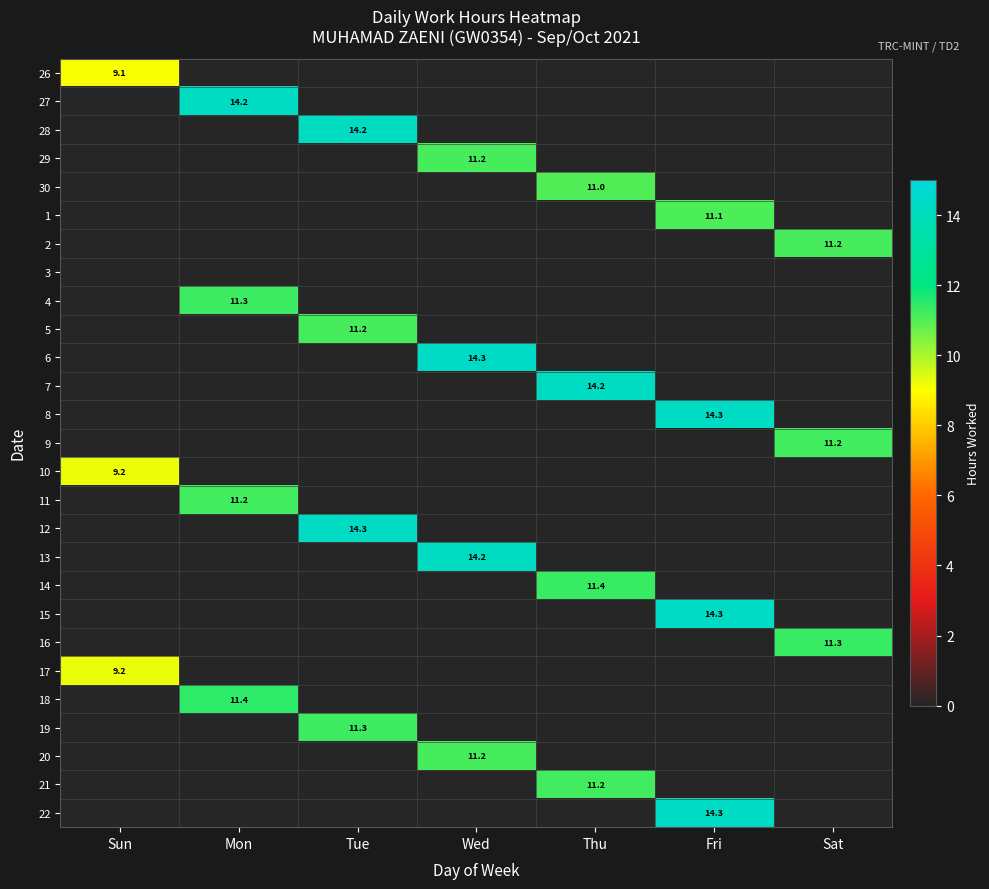

The value of 5 at Wed is -3.7. True or false?

False